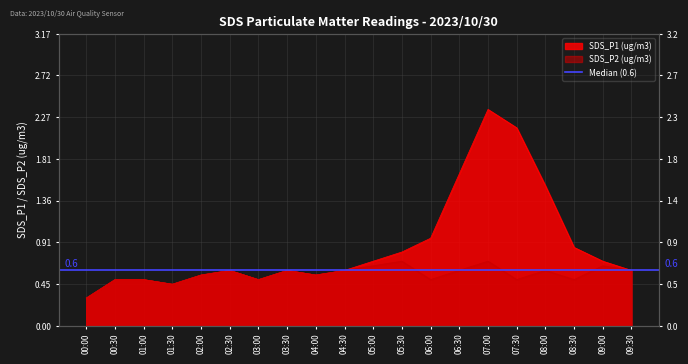

How many SDS_P2 values are between 0 and 1?

20